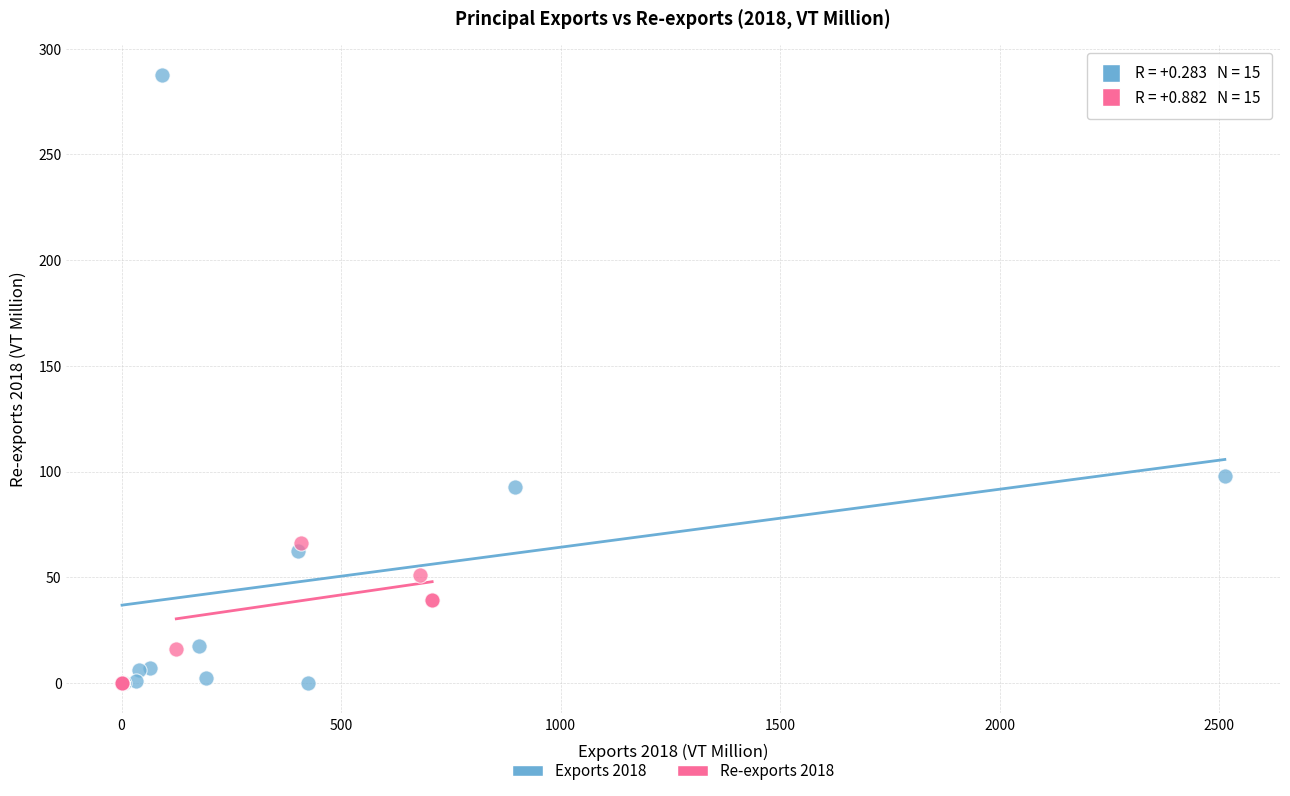

What are all the series names shown in the legend?

Exports 2018, Re-exports 2018